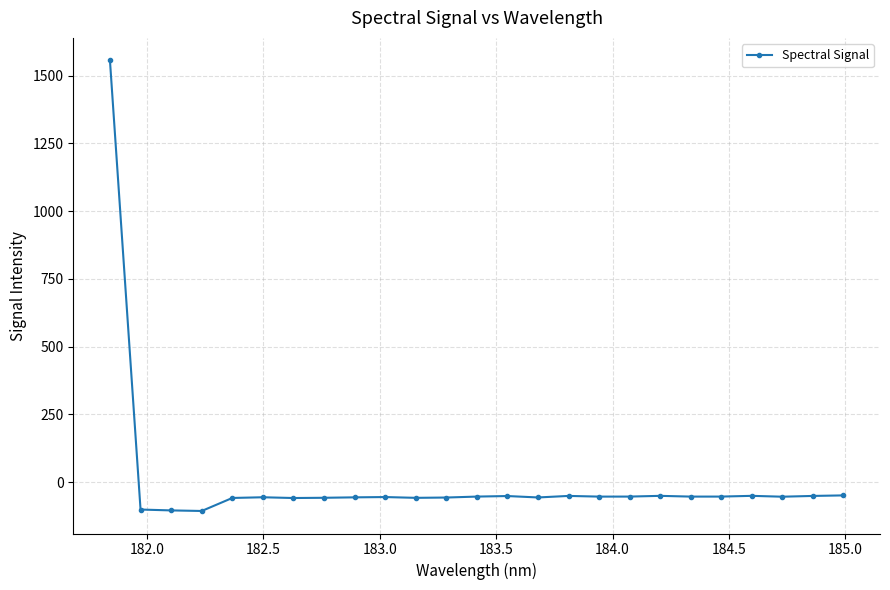

What is the difference between the maximum and minimum values?

1662.4